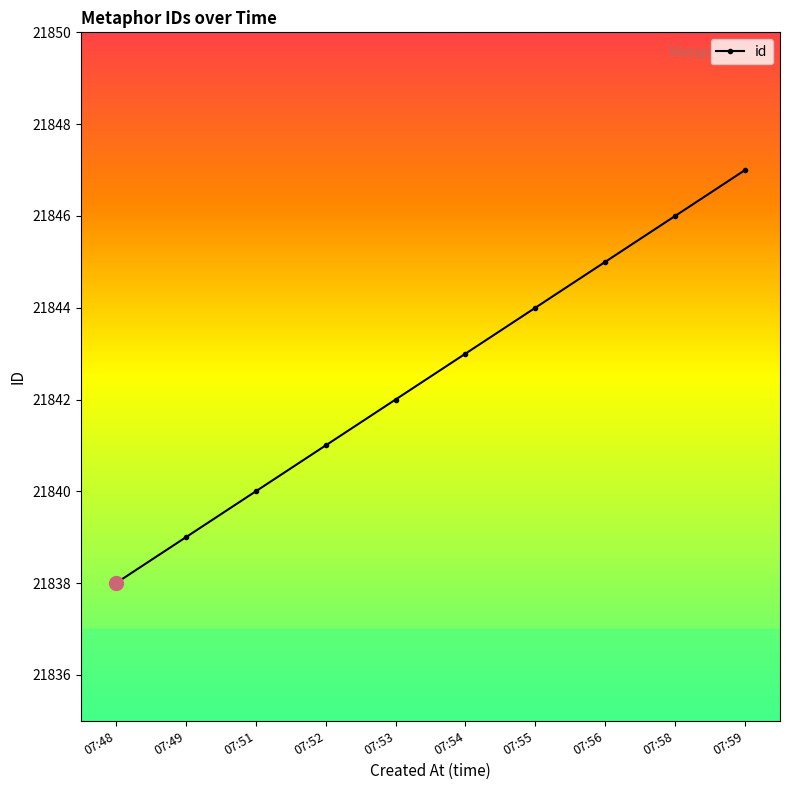

At which category does the chart reach its minimum across all series?

07:48